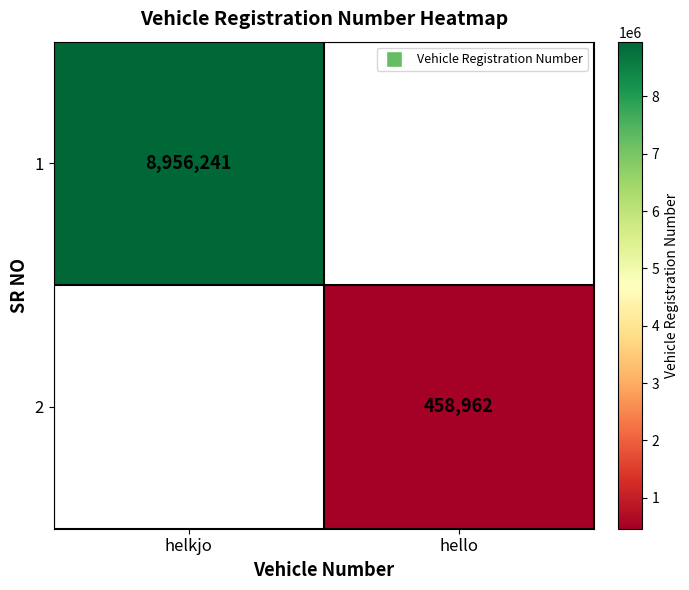

The 2 series shows 611749.4 at hello. True or false?

False